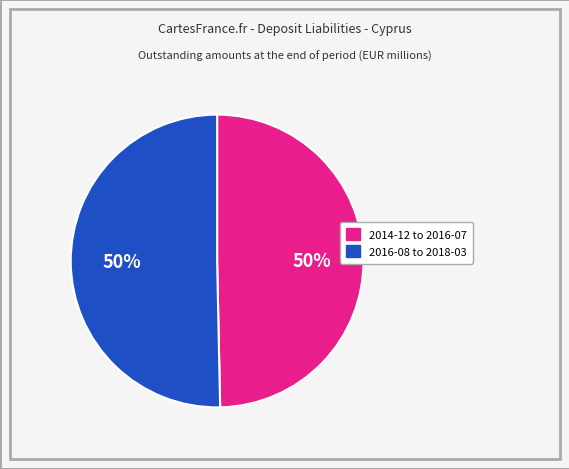

To the nearest percent, what is the average slice percentage?

50%